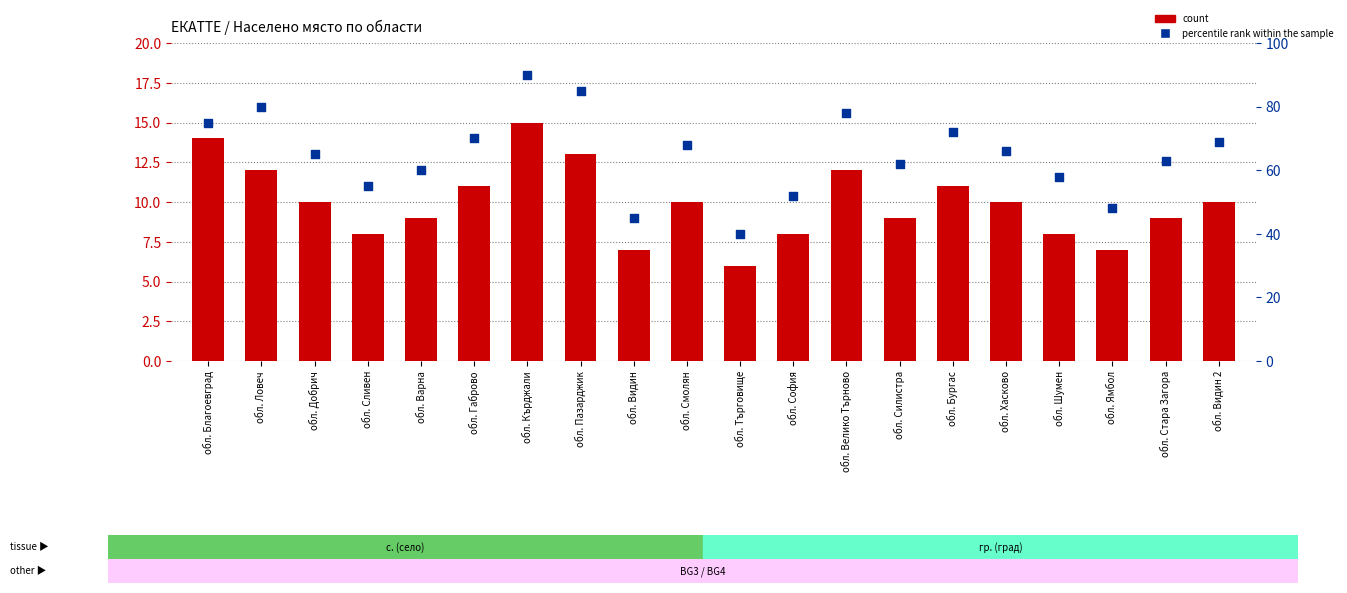

Which series has the largest total across all categories?

percentile rank within the sample